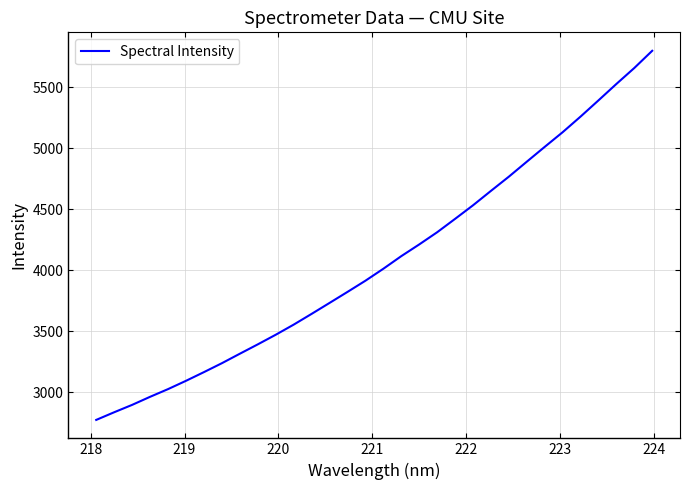

What is the smallest value displayed?

2774.6